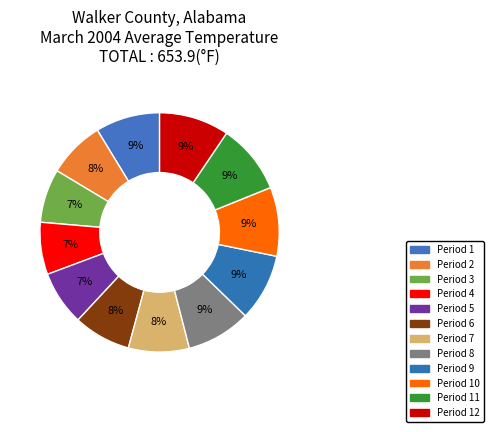

Count the number of slices in the pie.

12